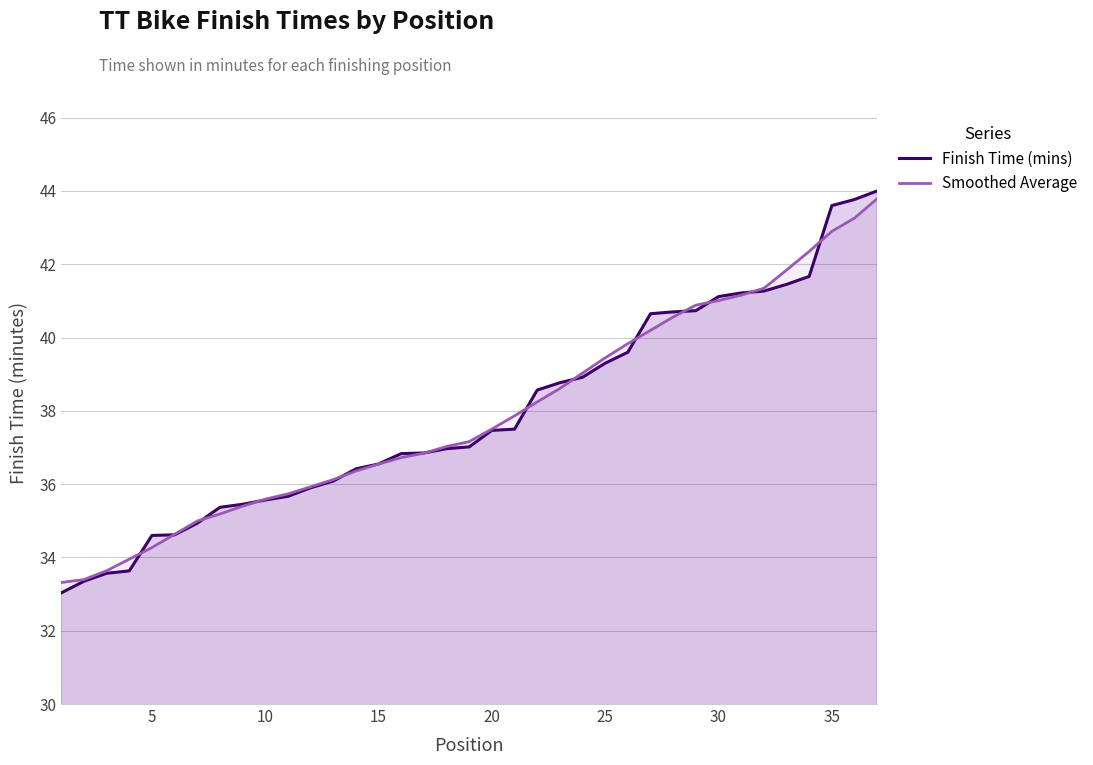

True or false: Finish Time (mins) and Smoothed Average cross at least once.

True